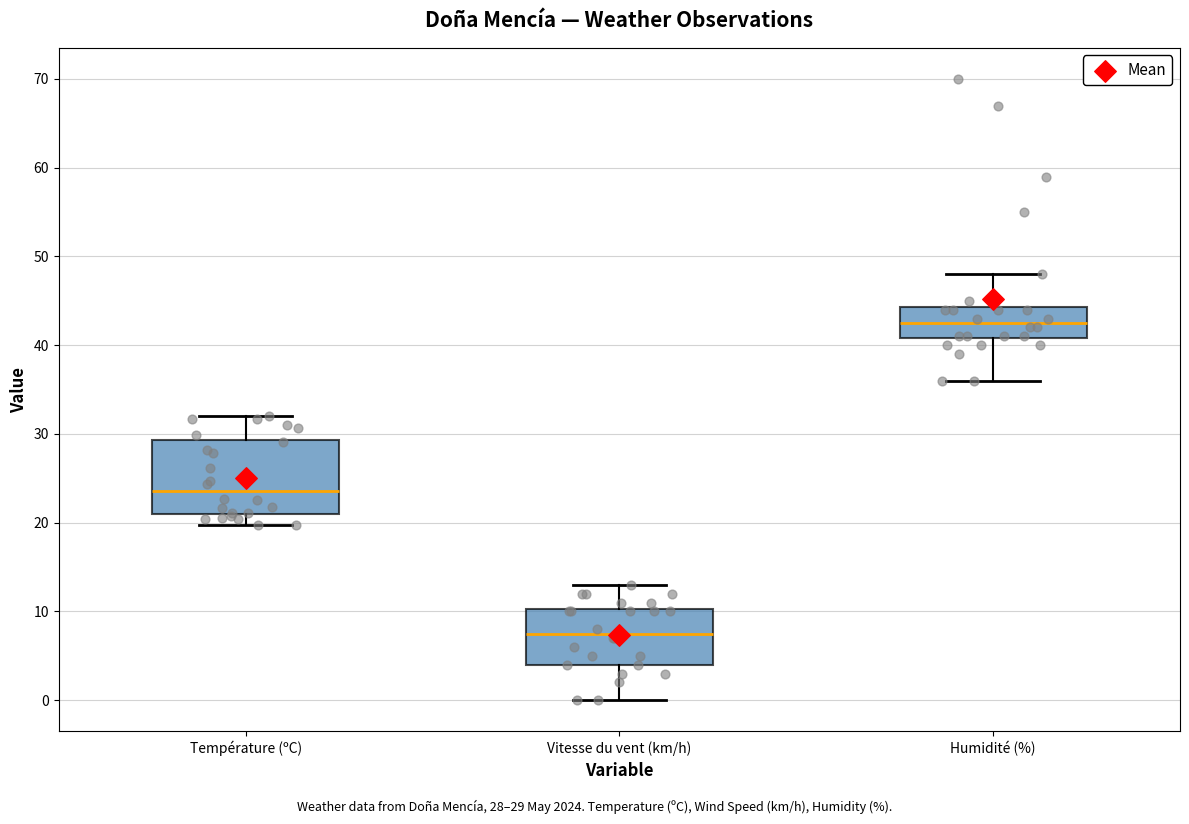

Where is the upper edge of the box for Température (ºC) on the y-axis? The values are not printed on the chart, so give them approximately, as read against the axis.

29